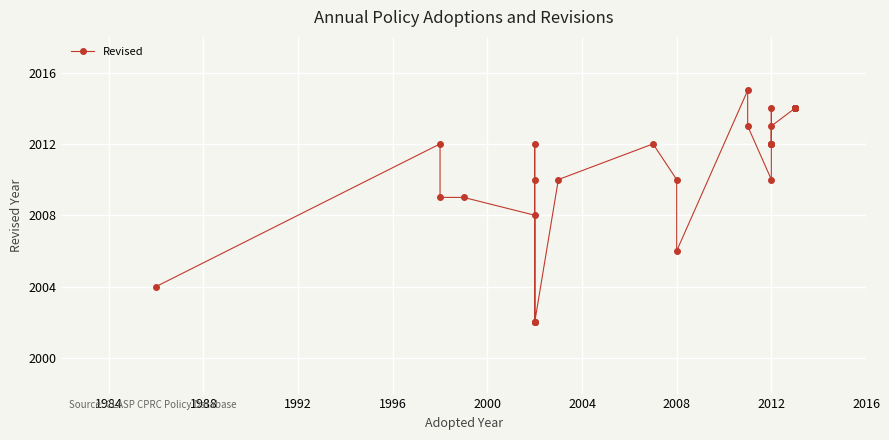

What is the greatest value displayed?

2015